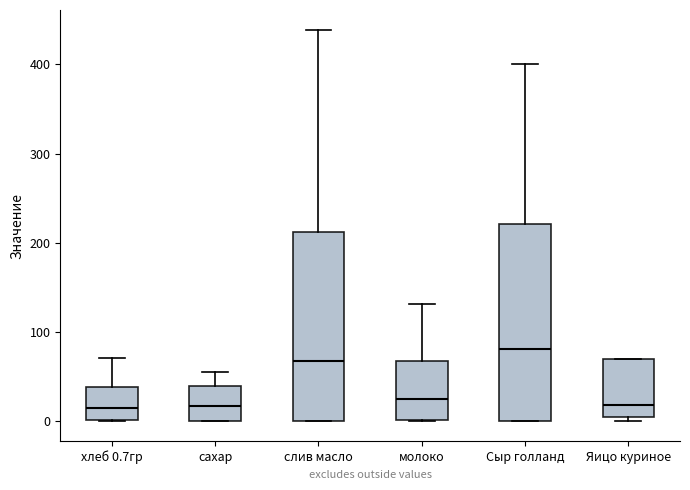

Where does the upper whisker of the box for молоко end on the y-axis? The values are not printed on the chart, so give them approximately, as read against the axis.

130